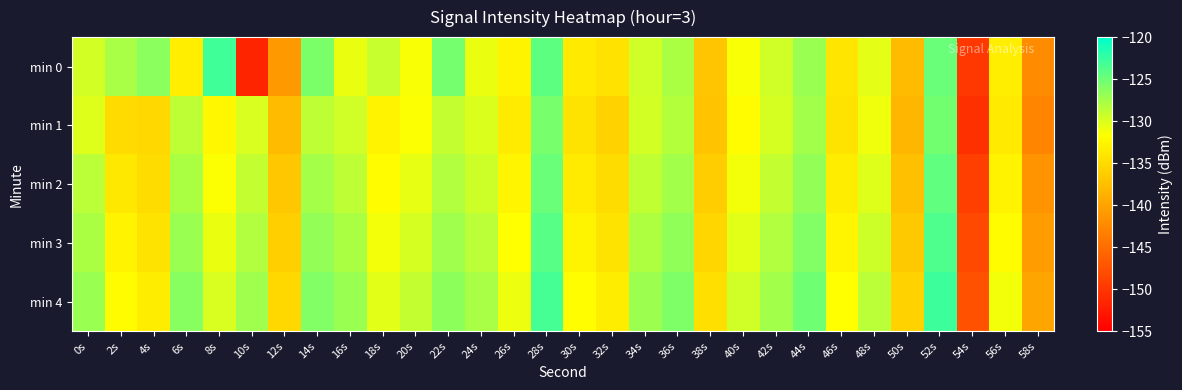

Which series has the widest spread of values?

min 0